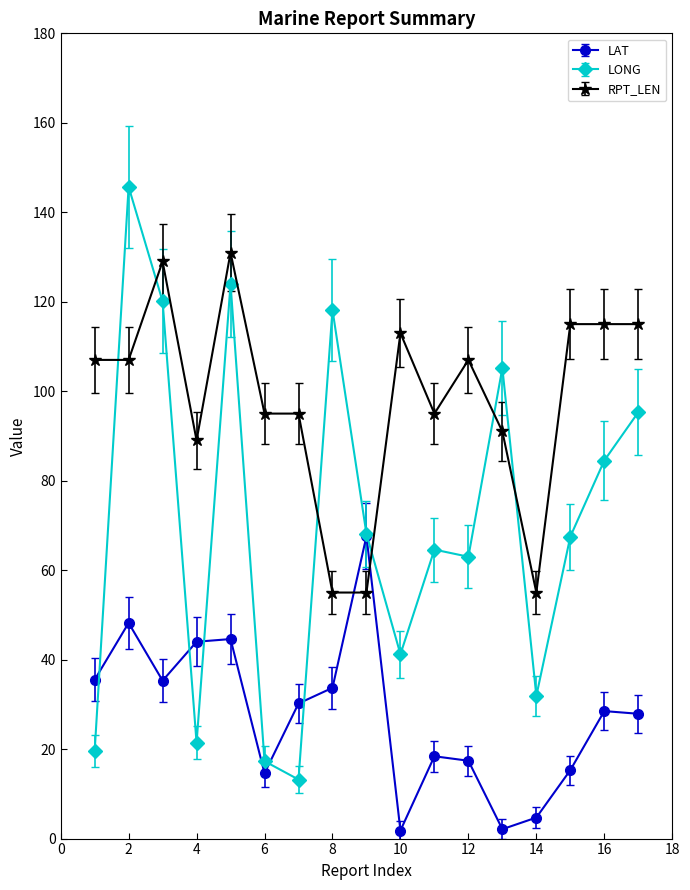

What is the value of the LONG point at the 17th from the left?

95.3